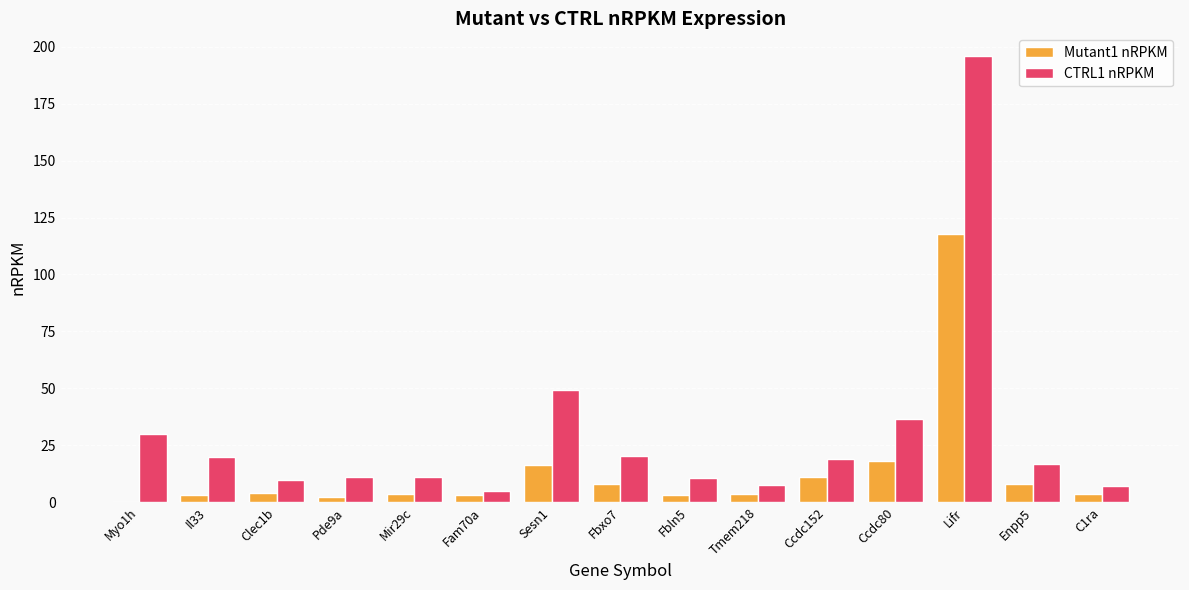

What is the sum of the Mutant1 nRPKM values at Pde9a and Tmem218?

5.6